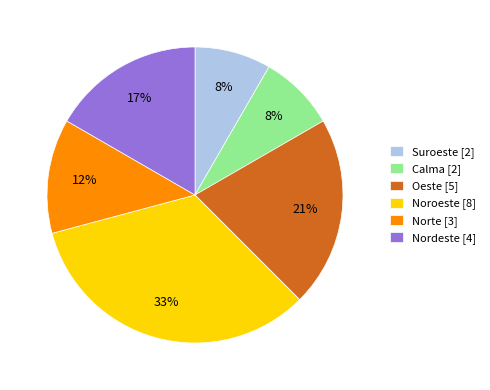

Combined, do Norte [3] and Suroeste [2] account for over 50%?

No